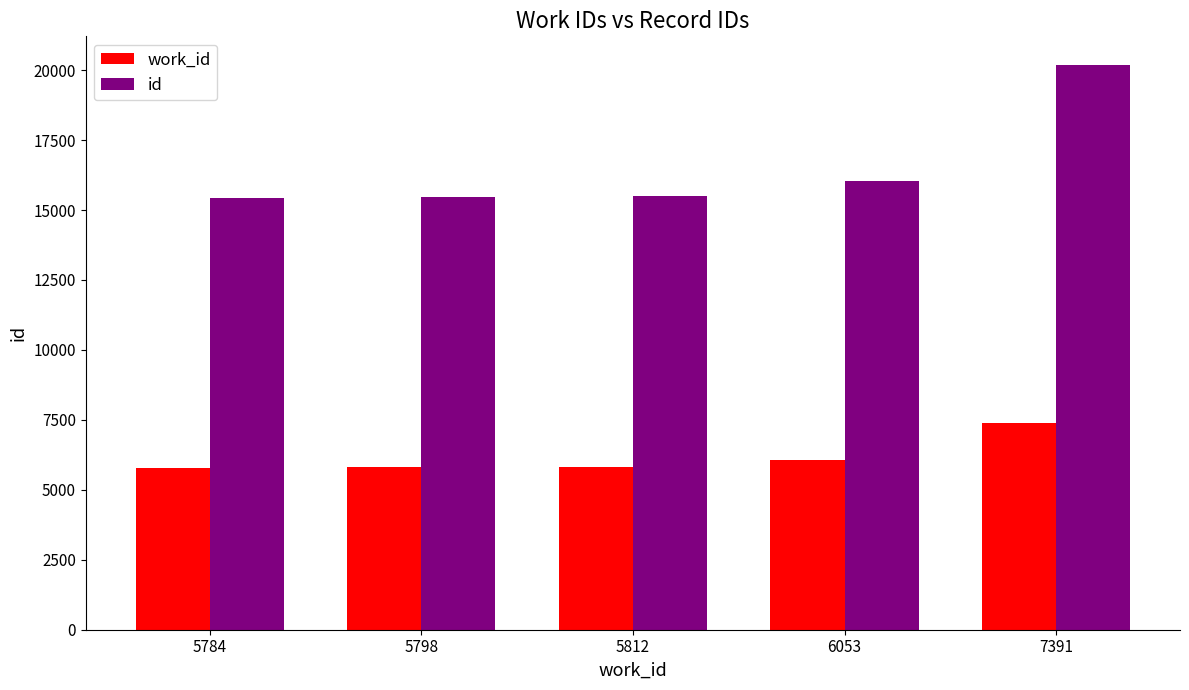

True or false: work_id has a value of 5812 at 5812.

True